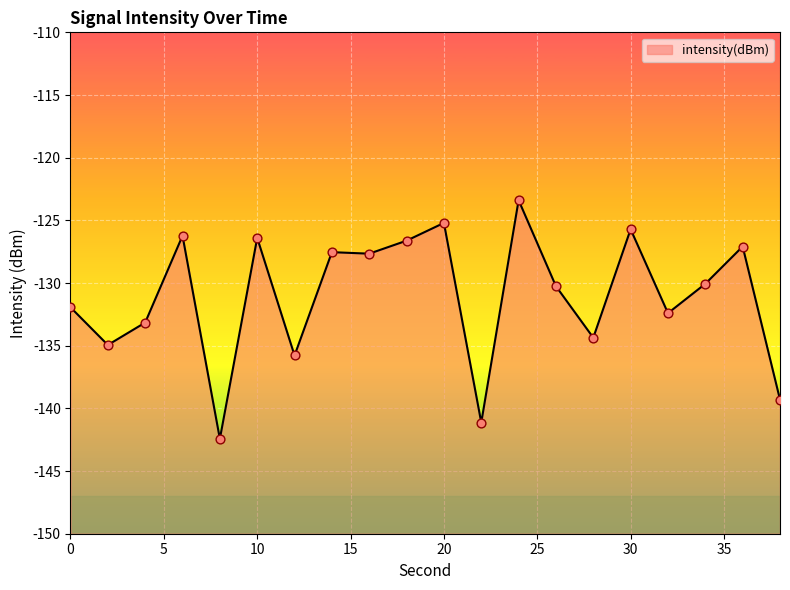

Between 24 and 20, which is larger?

24